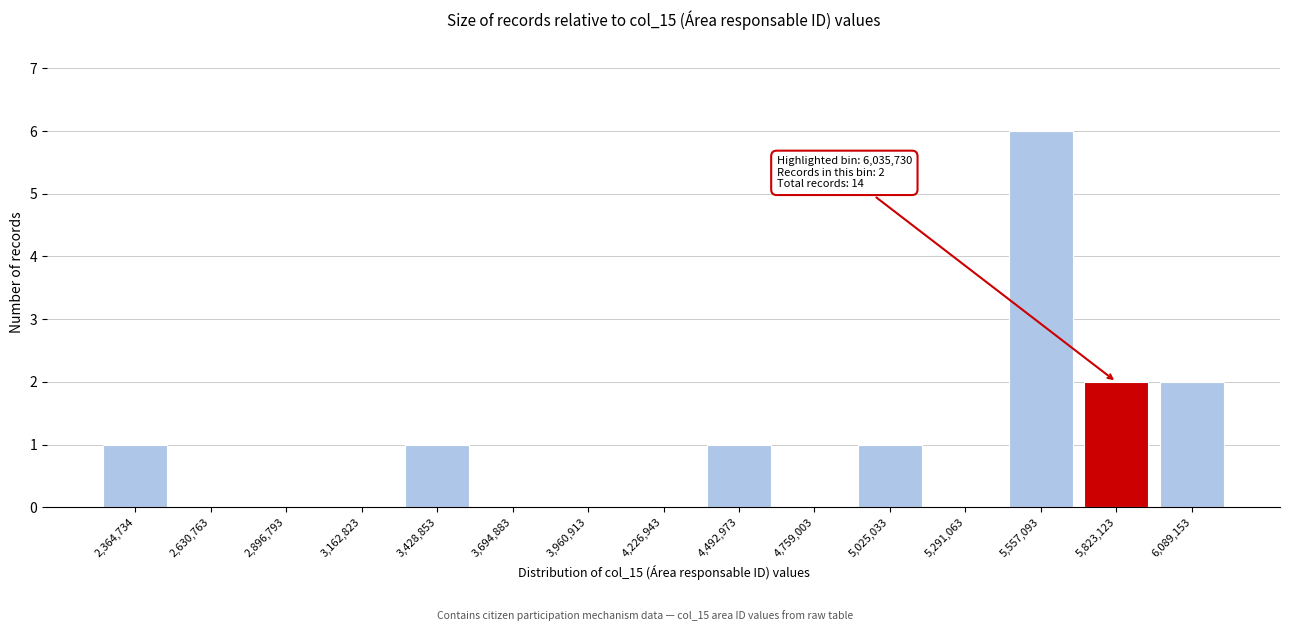

Reading left to right, list all the values displayed in this chart.

2,364,734=1	2,630,763=0	2,896,793=0	3,162,823=0	3,428,853=1	3,694,883=0	3,960,913=0	4,226,943=0	4,492,973=1	4,759,003=0	5,025,033=1	5,291,063=0	5,557,093=6	5,823,123=2	6,089,153=2